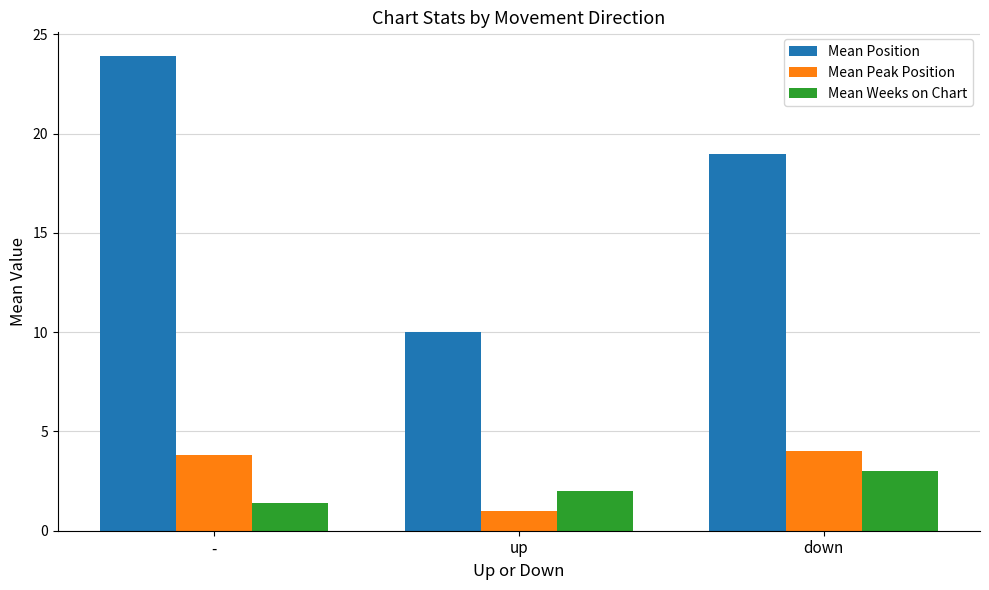

How many groups of bars are there?

3